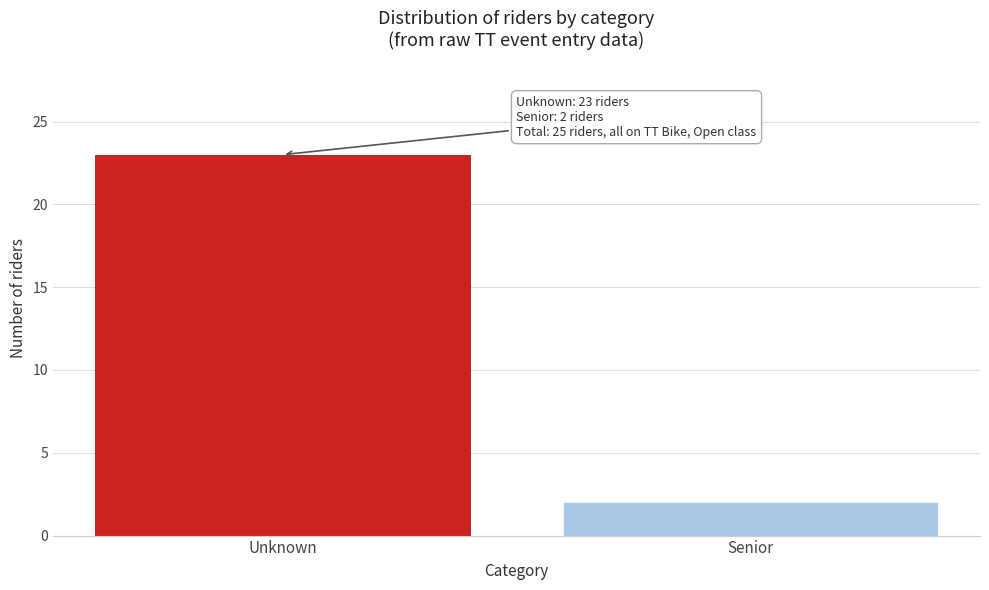

Reading left to right, extract all data points from this chart.

23	2